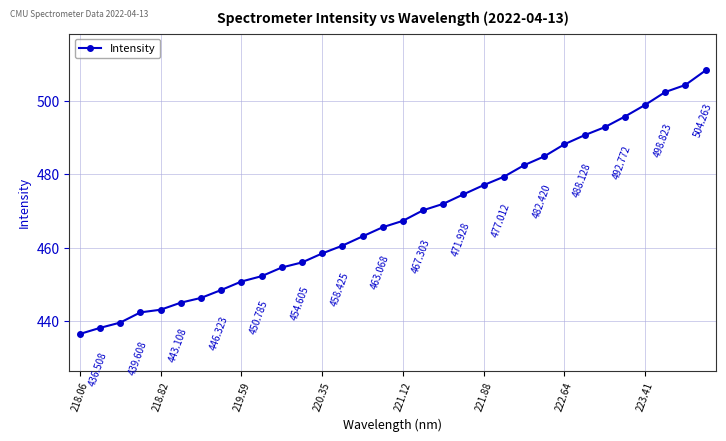

True or false: the data has more than 1 interior local peaks.

False